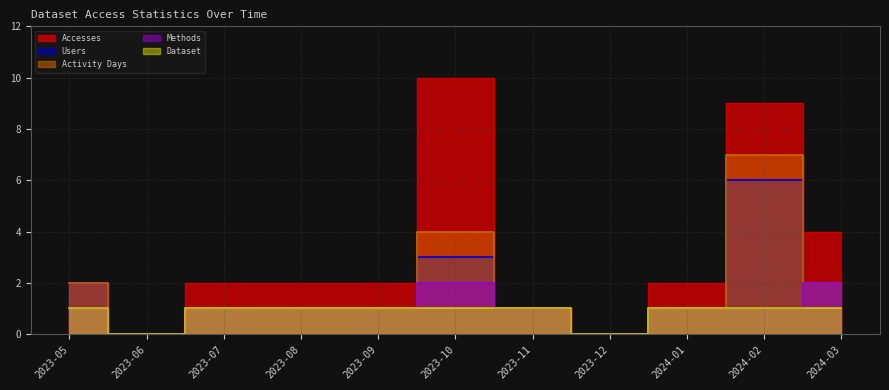

Is it true that Methods equals 2 at 2024-01?

False